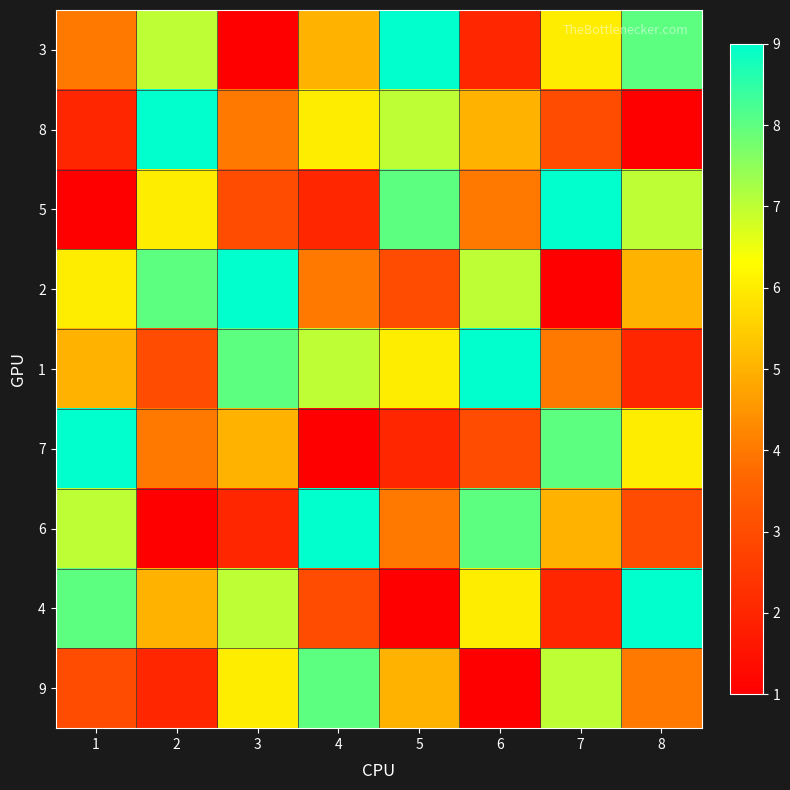

What is the spread (max minus min) of values at 2?

8